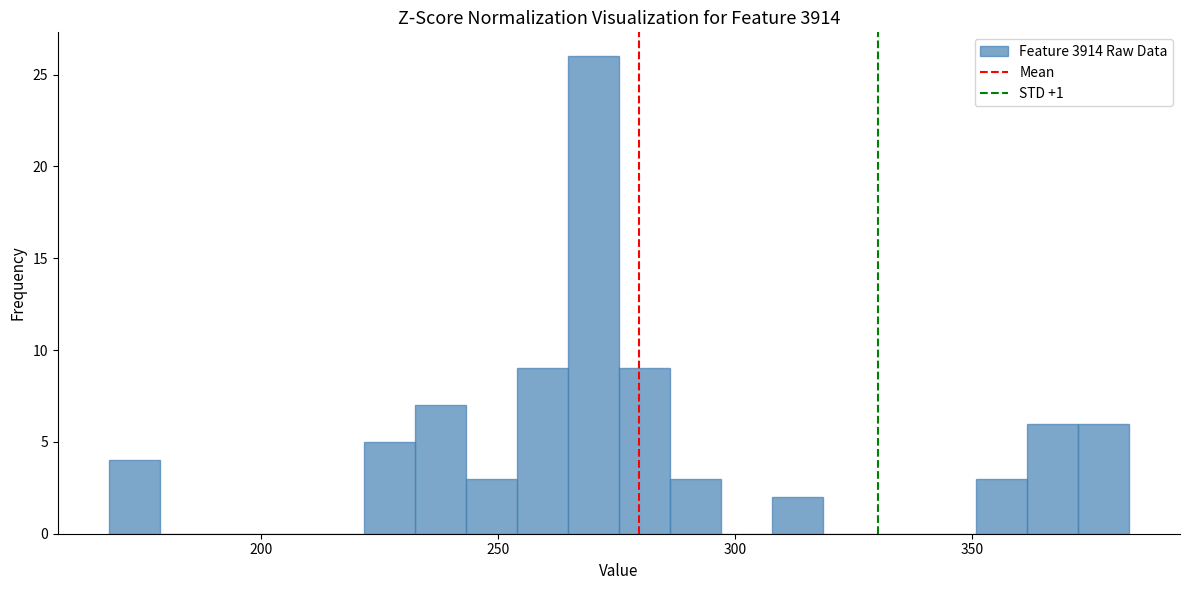

Around what value on the x-axis is the tallest bar? Give the approximate position of its centre, as read against the axis.

270